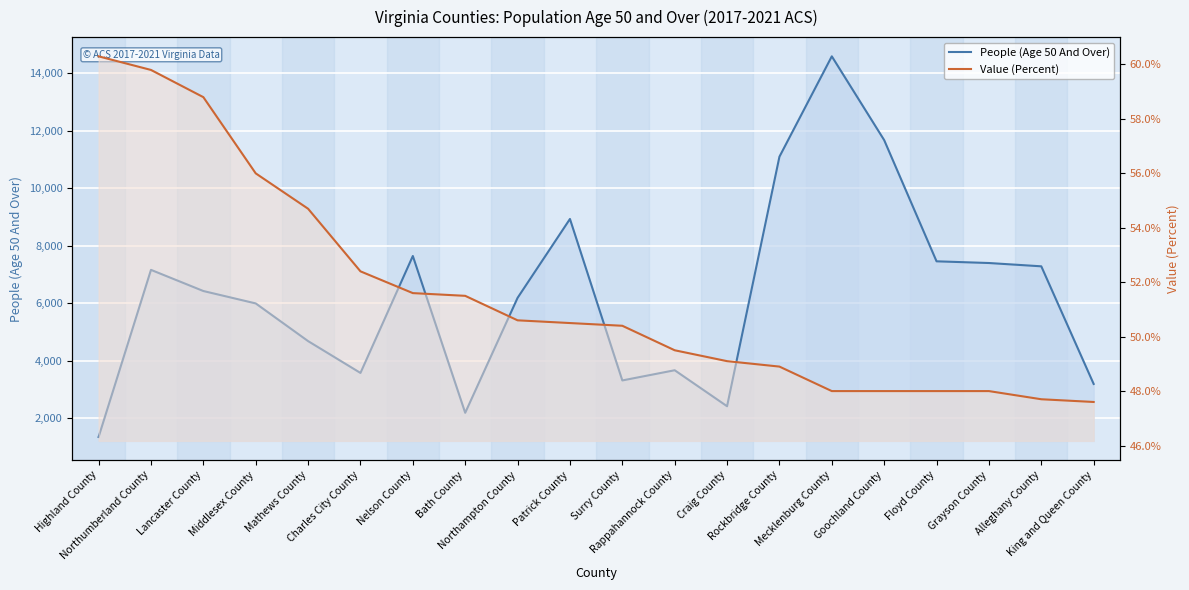

At which label does People (Age 50 And Over) first exceed 6419?

Northumberland County